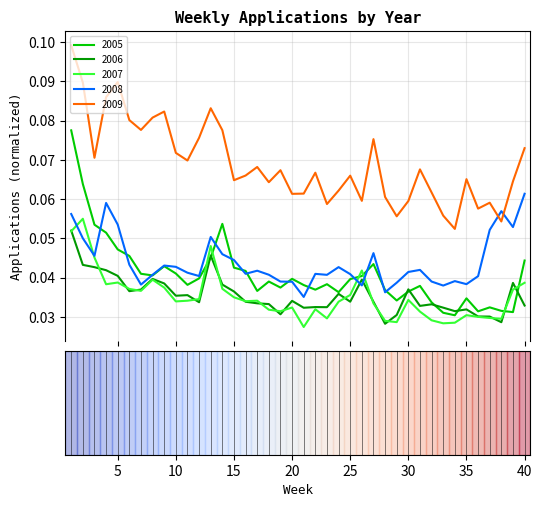

True or false: 2009 and 2006 intersect in this chart.

False